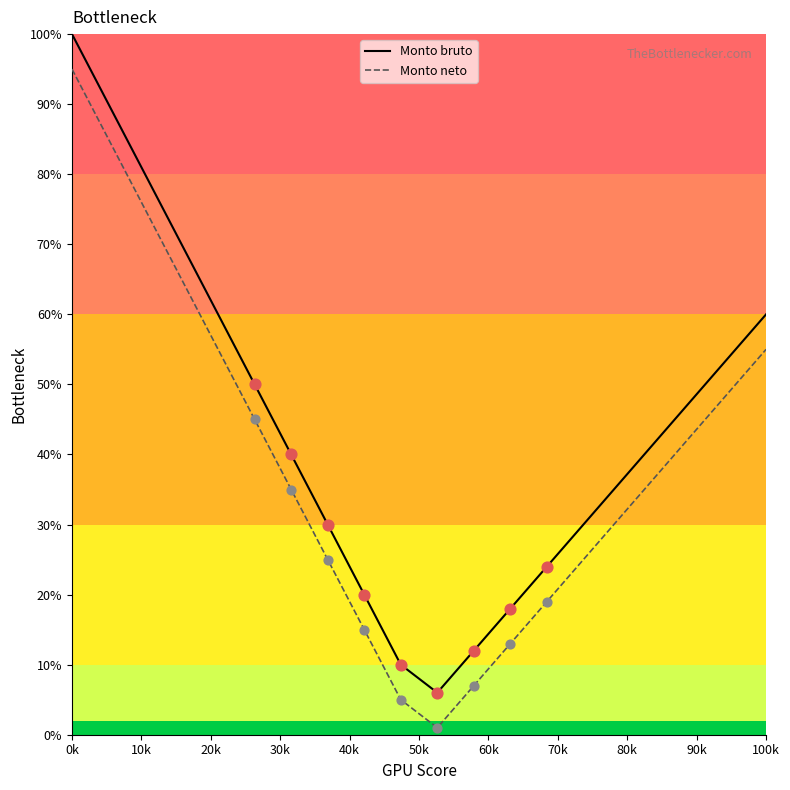

Which series has the largest total across all categories?

Monto bruto